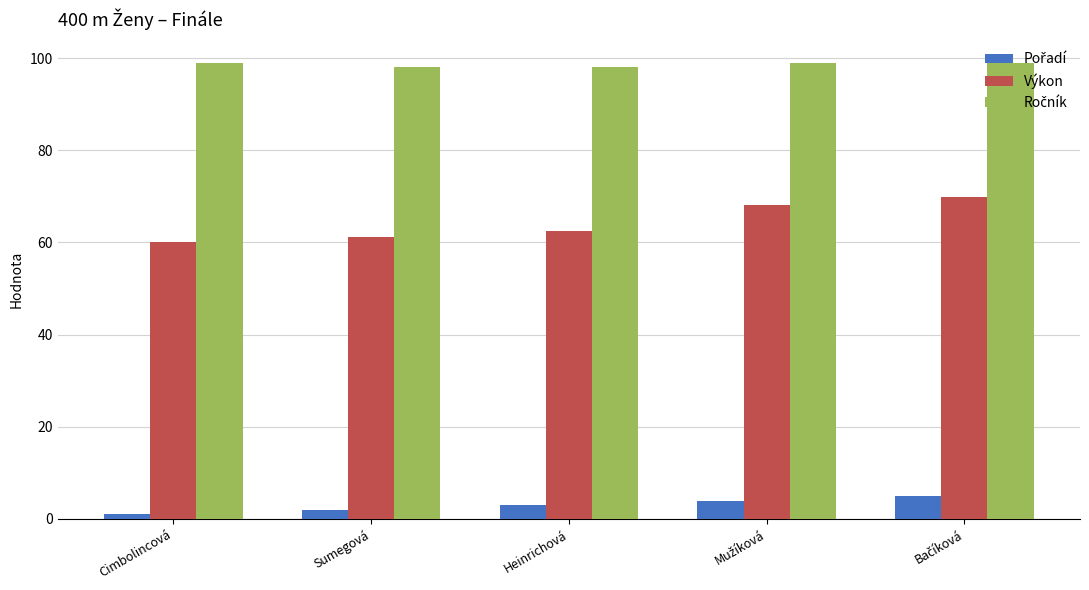

At how many categories does at least one series exceed 94?

5